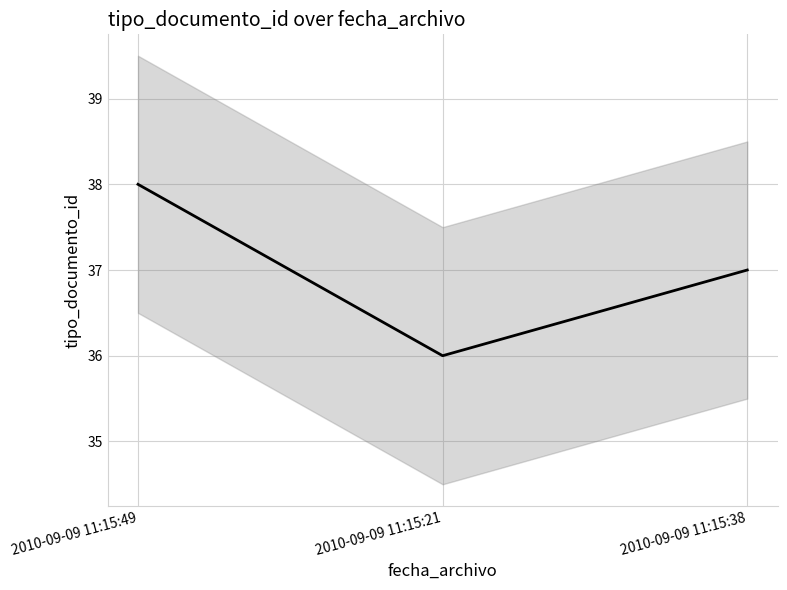

Does the chart have visible grid lines?

Yes